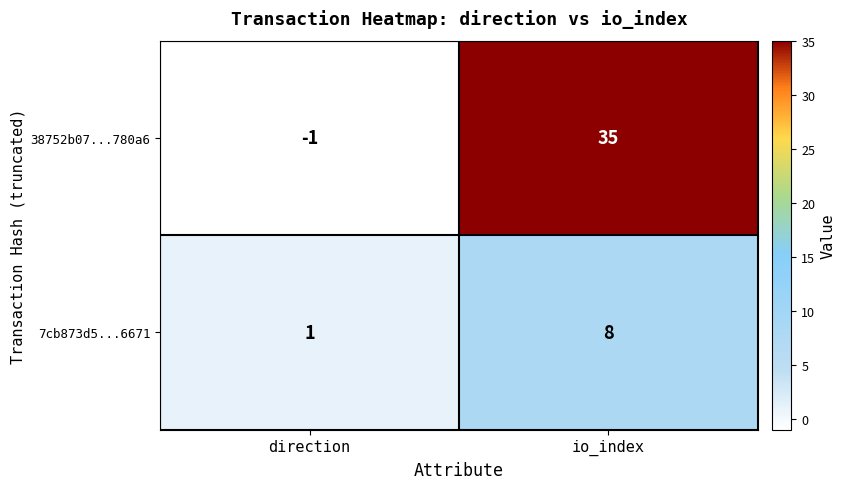

Reading left to right, transcribe all the data shown in this chart.

38752b07...780a6: -1	35
7cb873d5...6671: 1	8